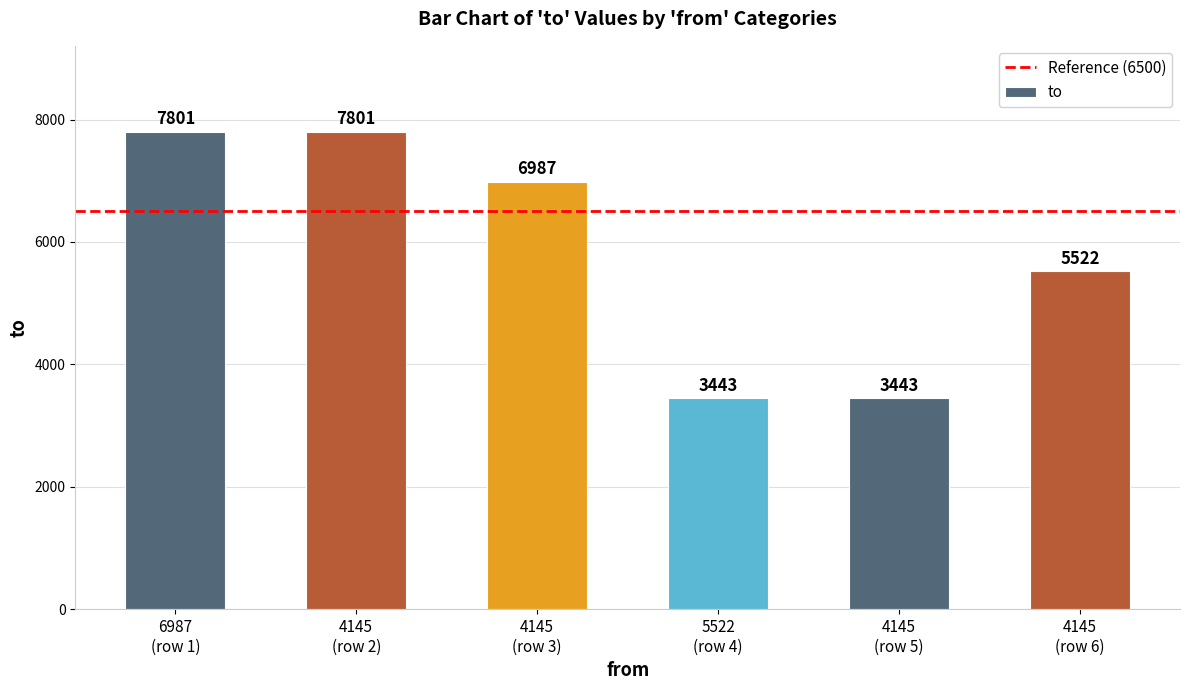

At which label does the data first exceed 6987?

6987
(row 1)